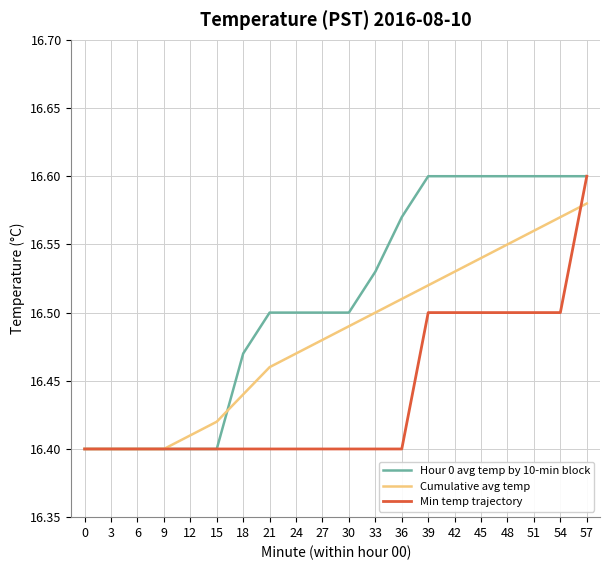

Is it true that Cumulative avg temp equals 16.5 at 42?

True